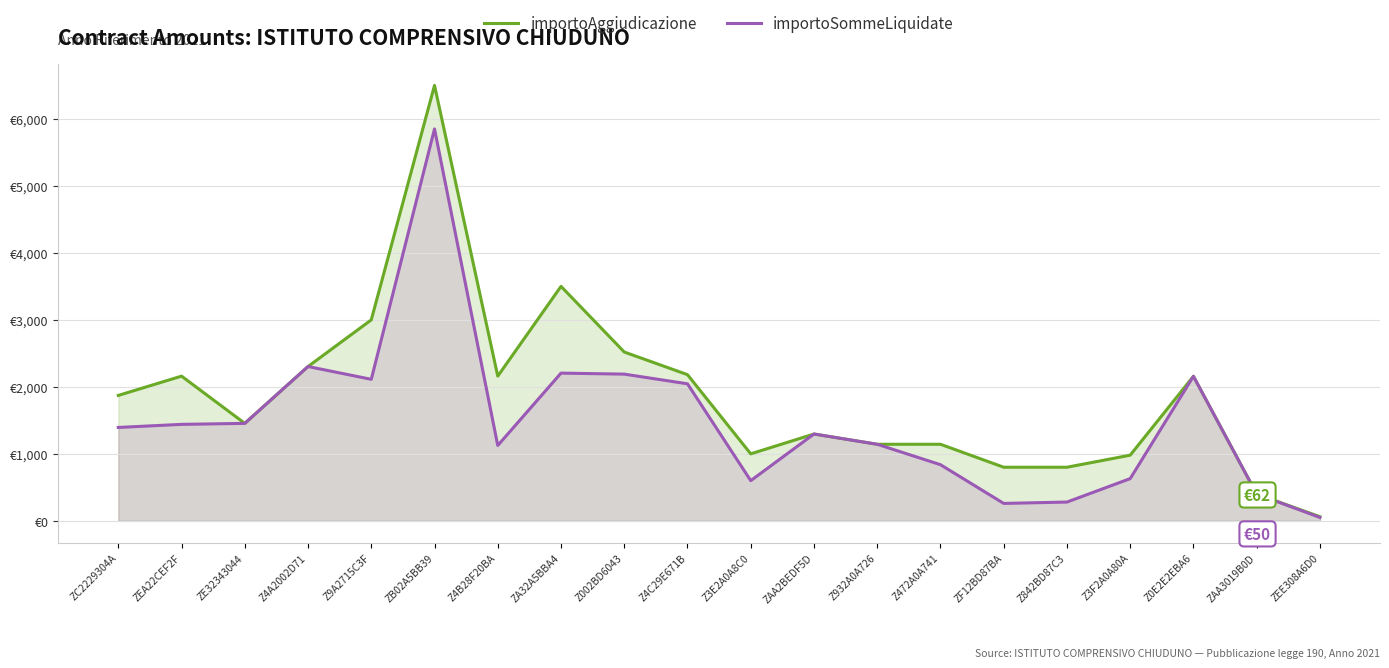

Which category has the highest value across all series?

ZB02A5BB39